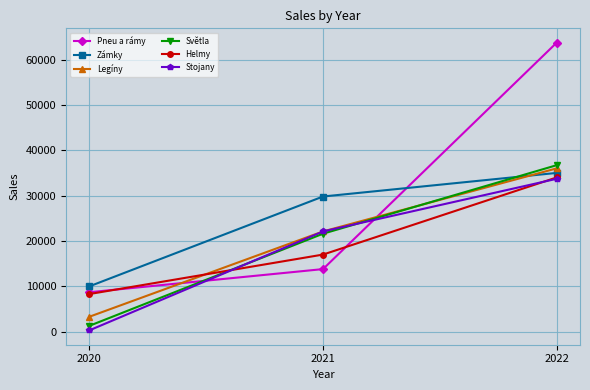

Is it true that Zámky equals 10593 at 2021?

False